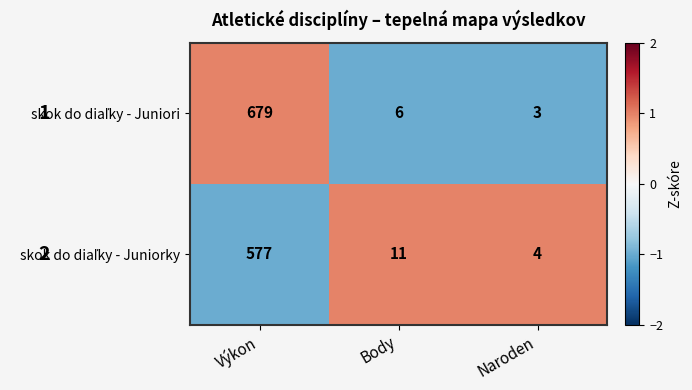

What is the total value across all series at Naroden?

7